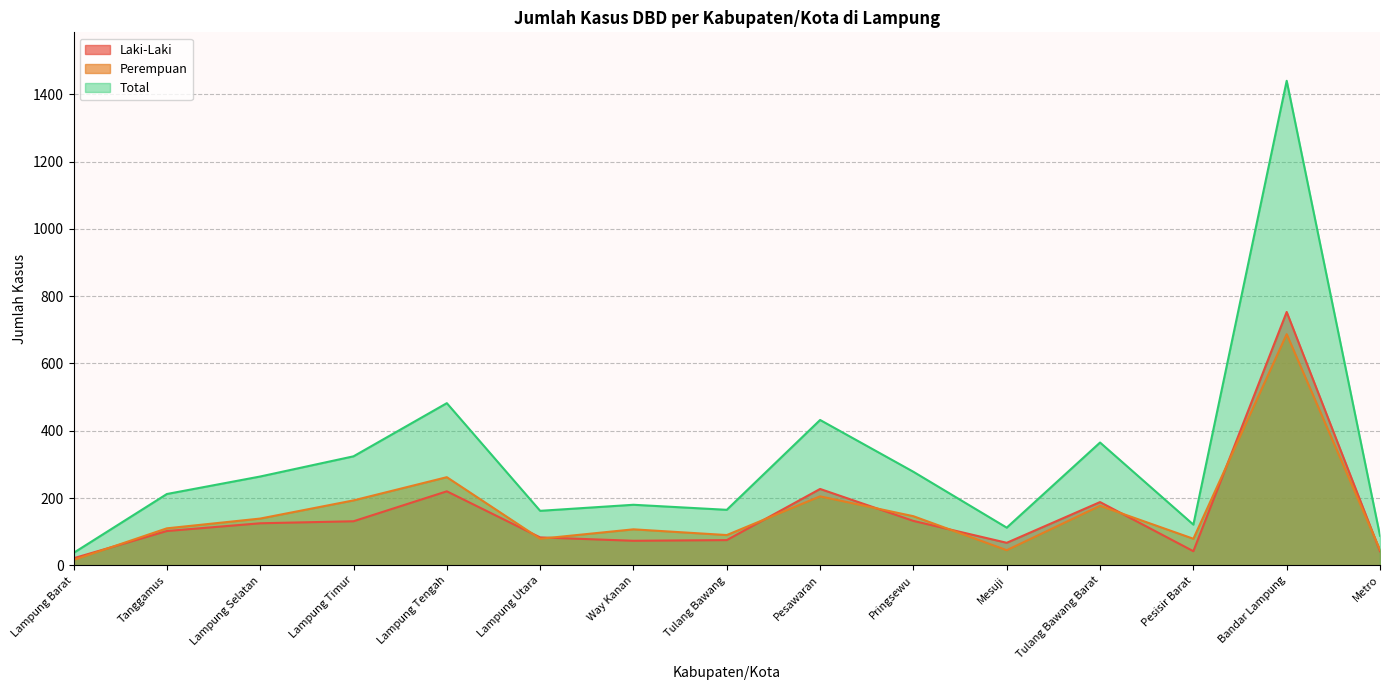

How many data points in Total are less than 212?

7